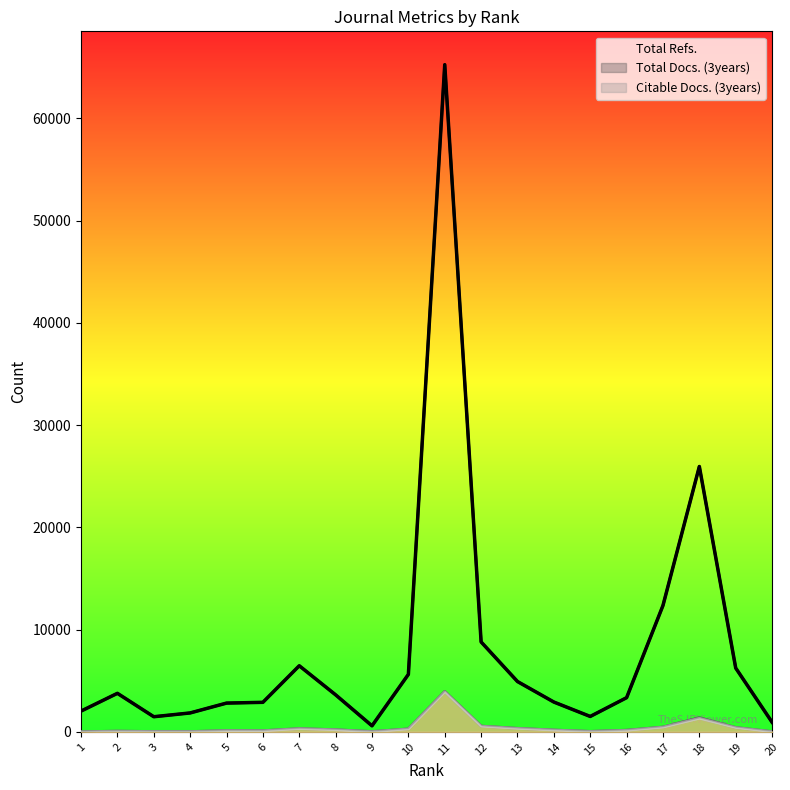

What is the value of the Total Docs. (3years) point at the 15th from the left?

49